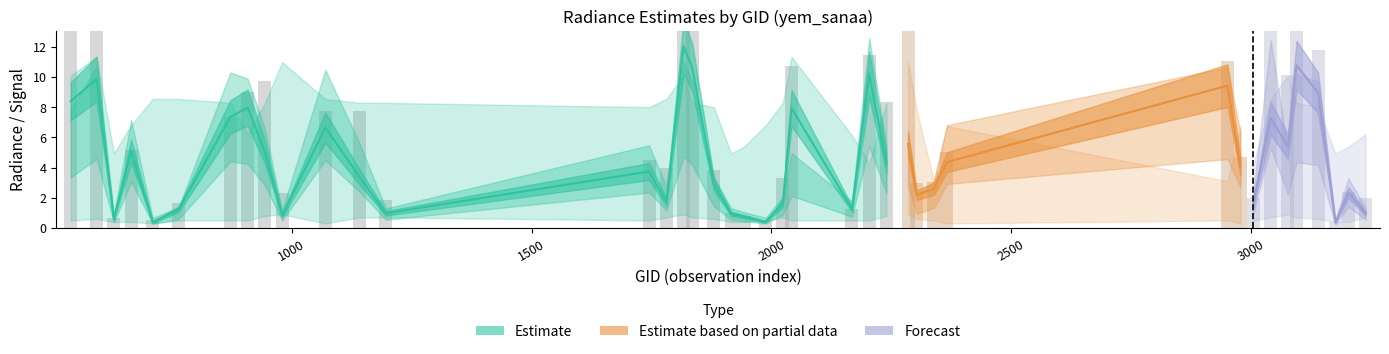

What is the greatest value displayed?

22.7